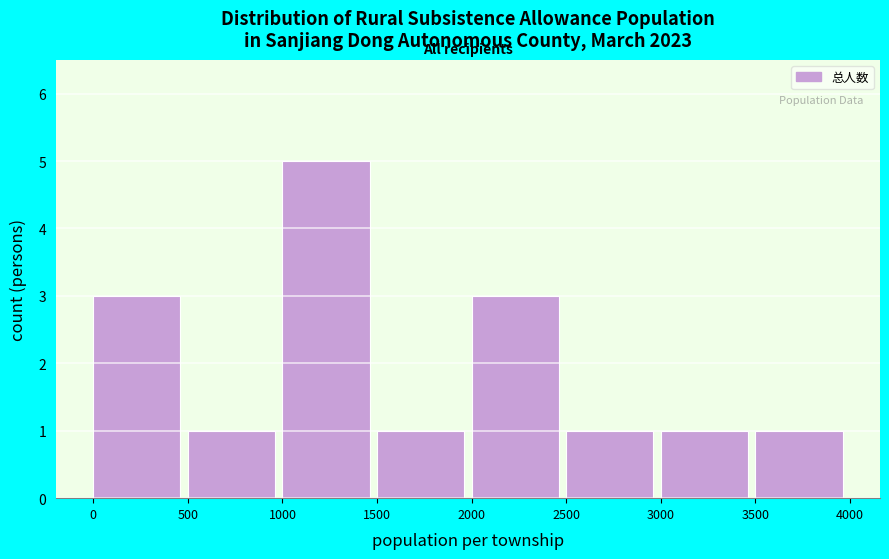

Reading left to right, list every bar in this chart as the range it spans on the x-axis followed by its height. The values are not printed on the chart, so give them approximately, as read against the axis.

0 to 500: 3
500 to 1000: 1
1000 to 1500: 5
1500 to 2000: 1
2000 to 2500: 3
2500 to 3000: 1
3000 to 3500: 1
3500 to 4000: 1